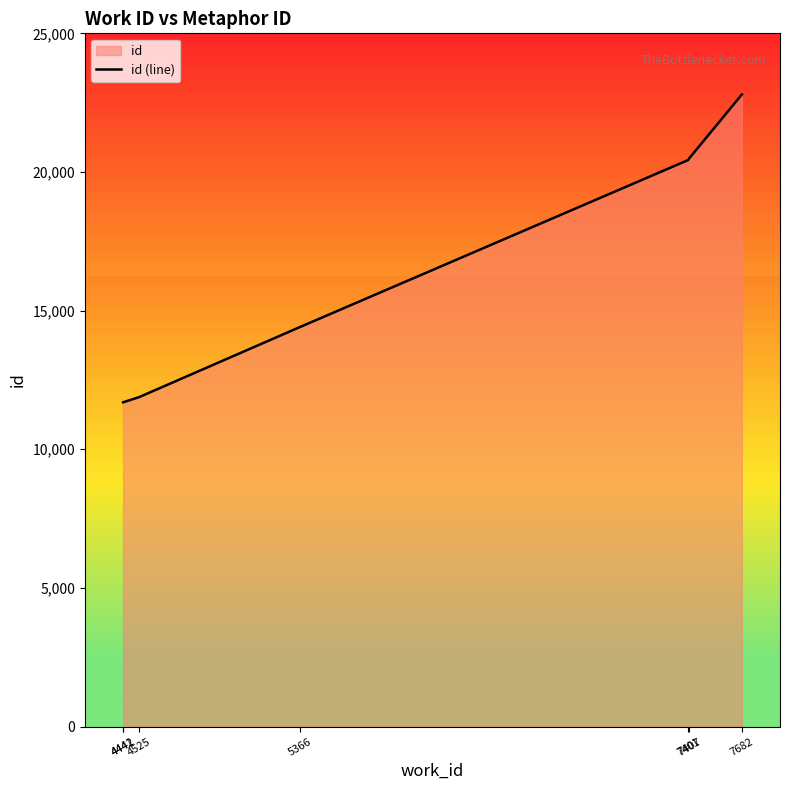

The chart shows a value of 14404 at 5366. True or false?

True